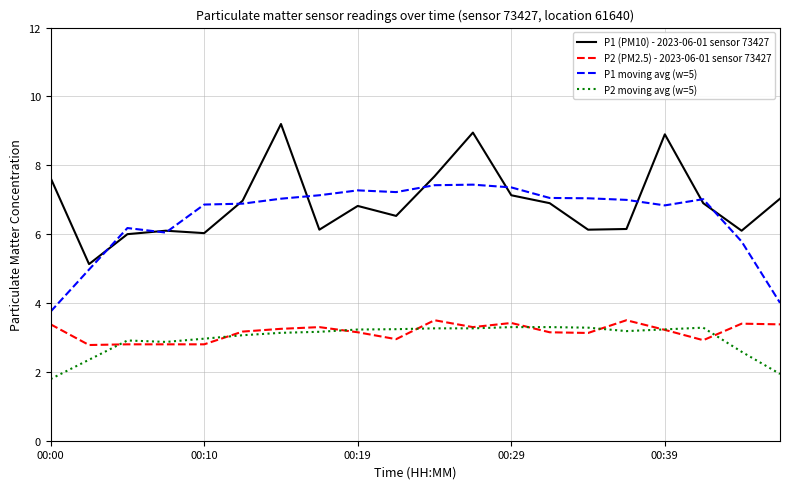

True or false: P2 (PM2.5) - 2023-06-01 sensor 73427 and P2 moving avg (w=5) cross at least once.

True